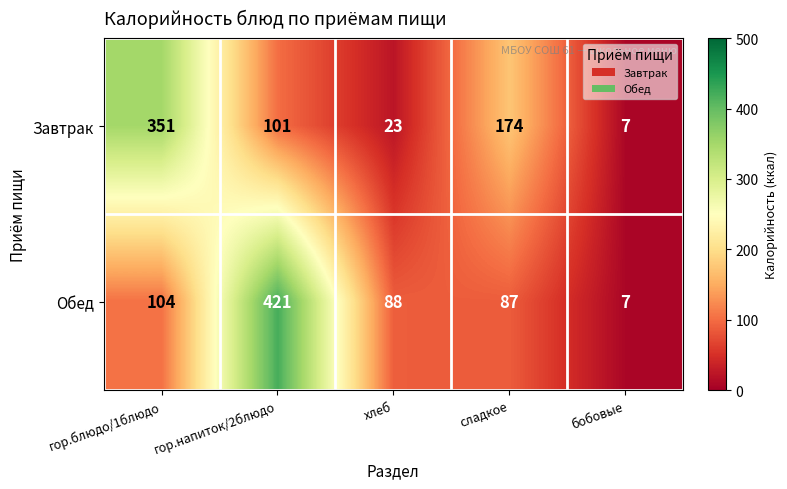

Which label corresponds to the largest value in the chart?

гор.напиток/2блюдо